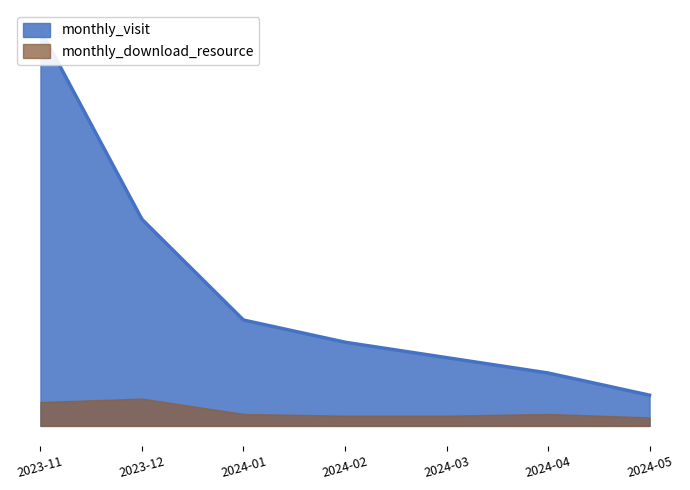

What is the greatest value displayed?

274